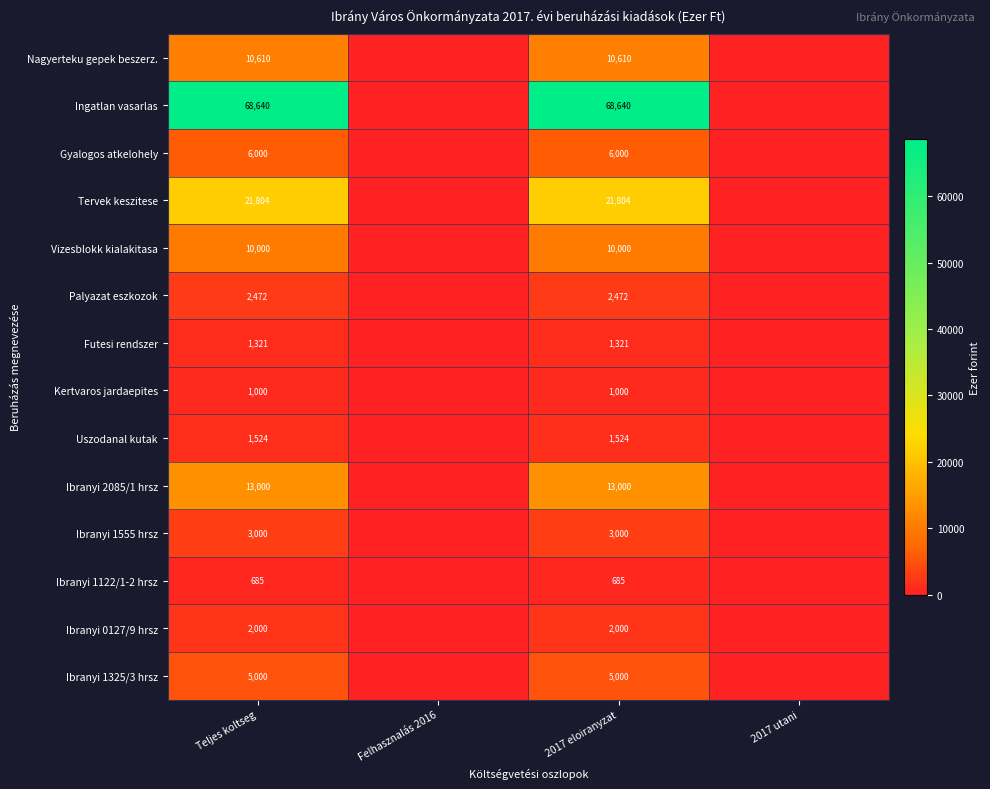

Rank the series at Teljes koltseg from highest to lowest value.

Ingatlan vasarlas, Tervek keszitese, Ibranyi 2085/1 hrsz, Nagyerteku gepek beszerz., Vizesblokk kialakitasa, Gyalogos atkelohely, Ibranyi 1325/3 hrsz, Ibranyi 1555 hrsz, Palyazat eszkozok, Ibranyi 0127/9 hrsz, Uszodanal kutak, Futesi rendszer, Kertvaros jardaepites, Ibranyi 1122/1-2 hrsz